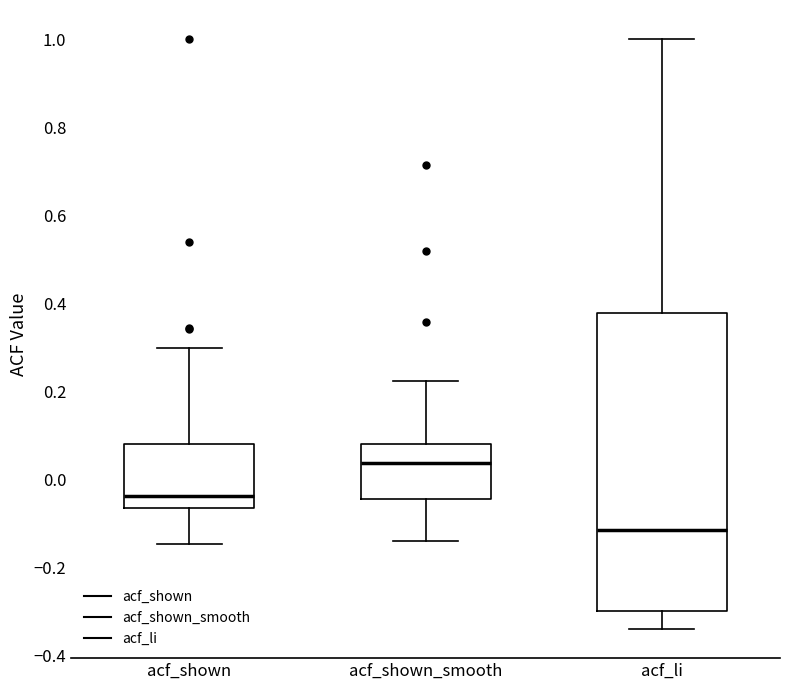

Where does the median line of the box for acf_shown sit on the y-axis? The values are not printed on the chart, so give them approximately, as read against the axis.

-0.04